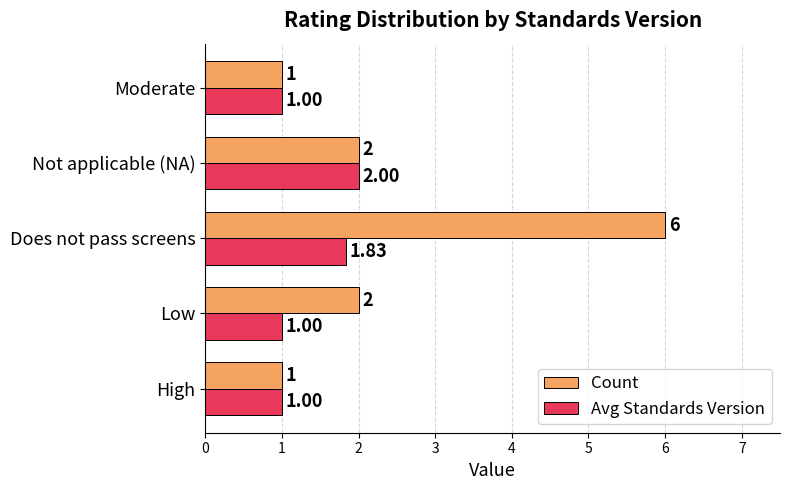

What is the difference between the highest and lowest values at Low?

1.0